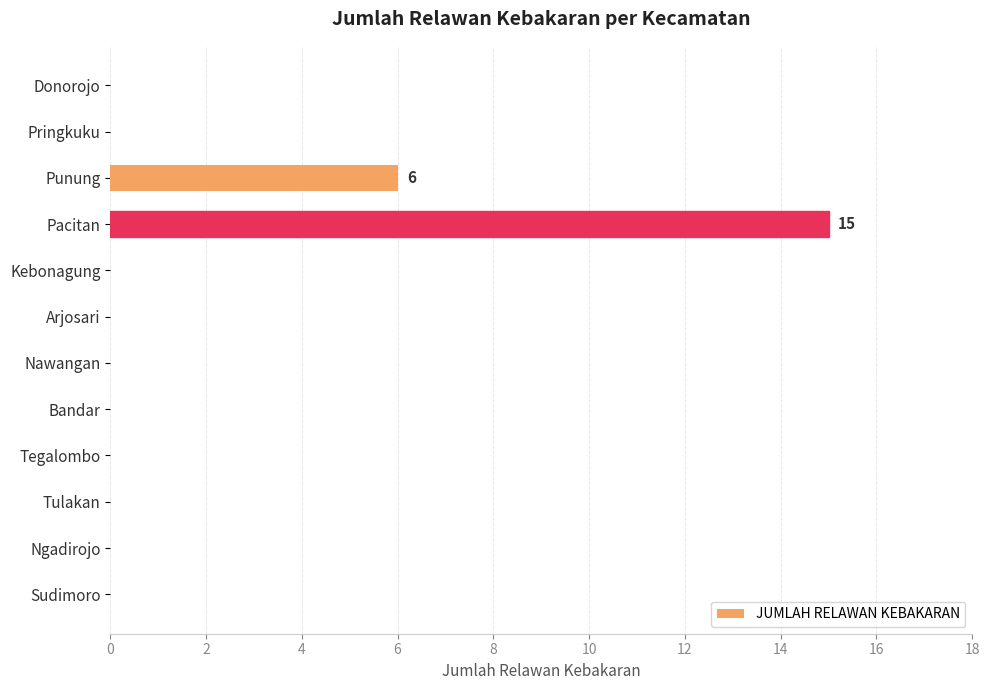

At which label is the value closest to 7?

Punung